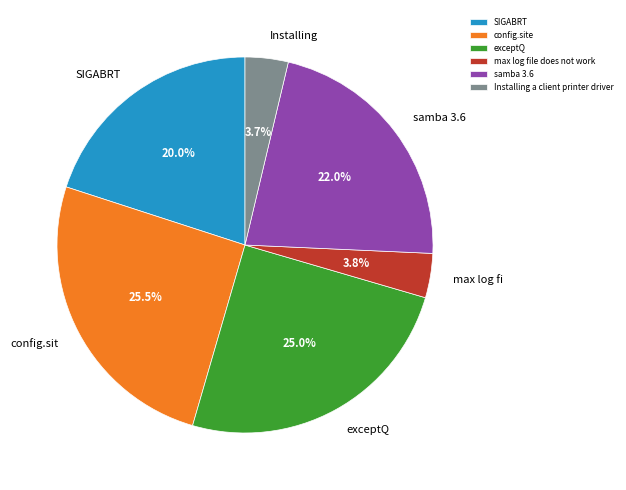

To the nearest percent, what is the difference between the exceptQ and samba 3.6 slice percentages?

3%